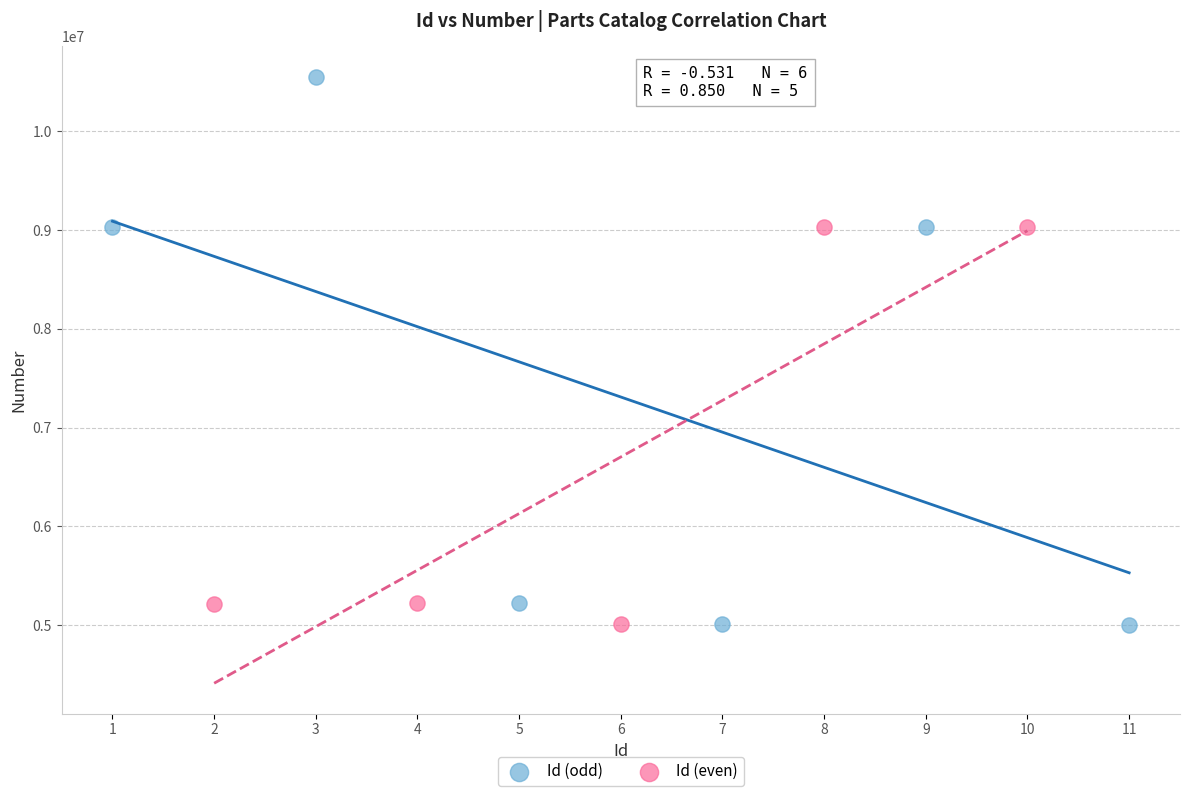

Which series has the largest Y range (max minus min)?

Id (odd)